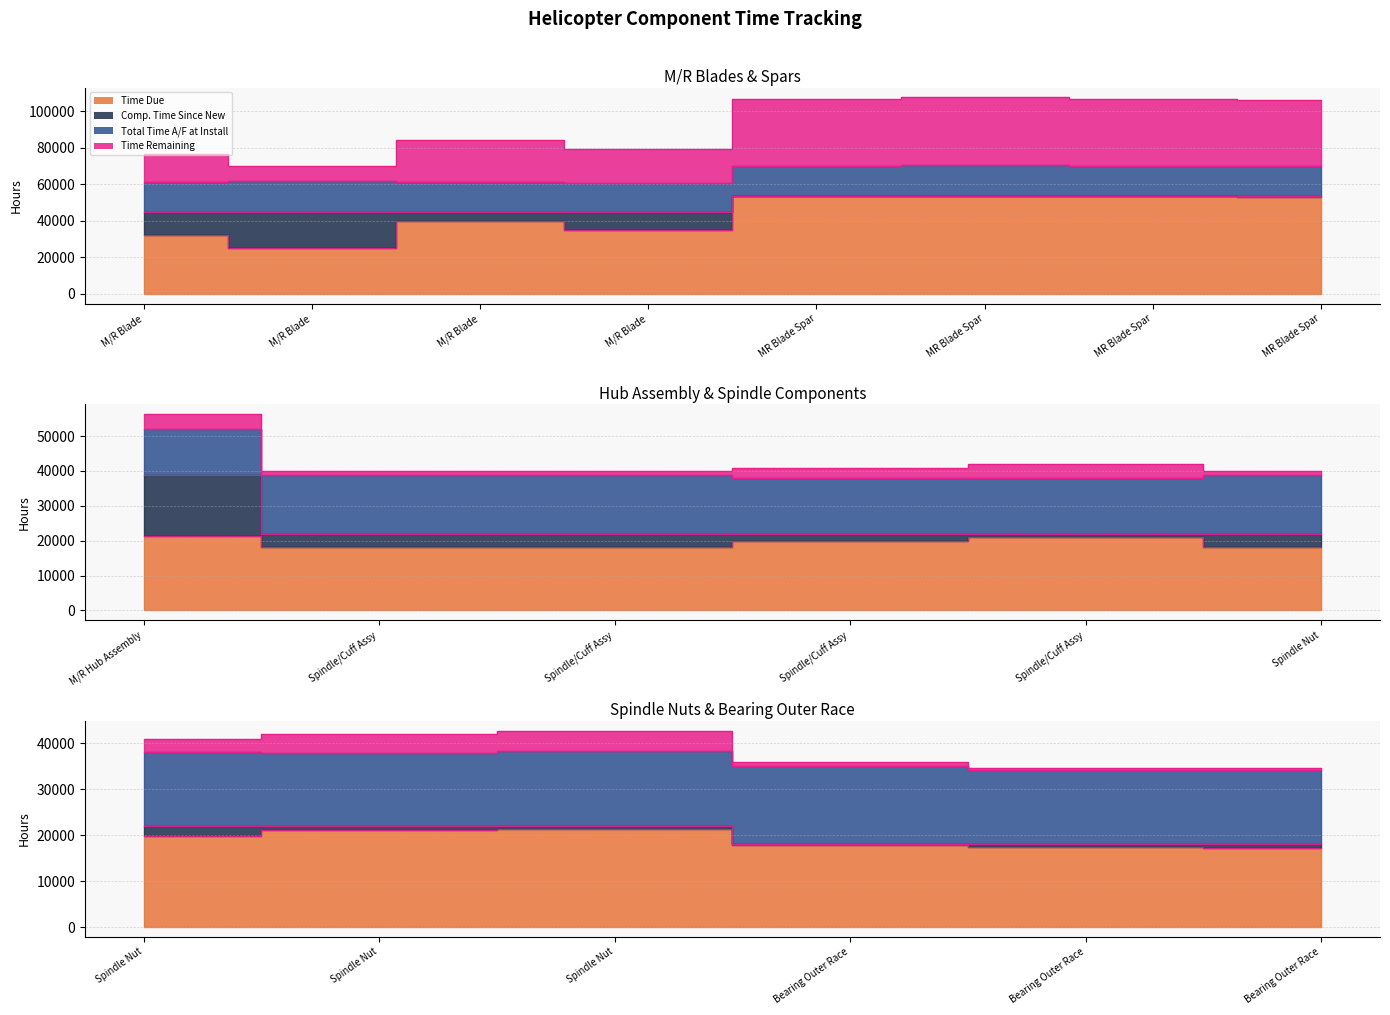

Which category has the highest value in the Time Remaining series?

MR Blade Spar